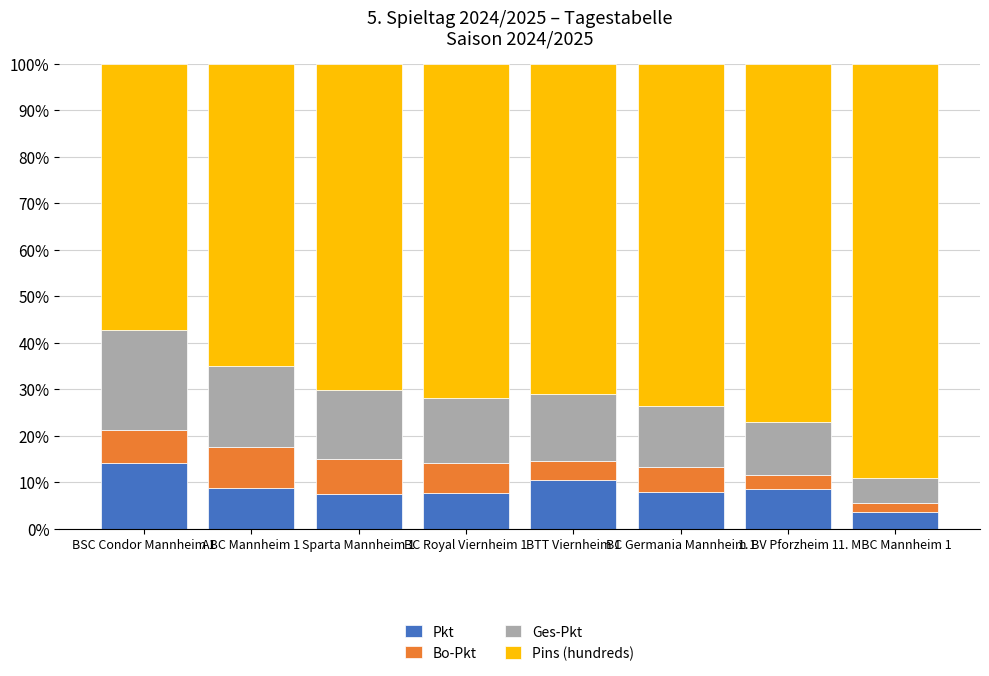

What is the minimum value for Pkt?

3.6